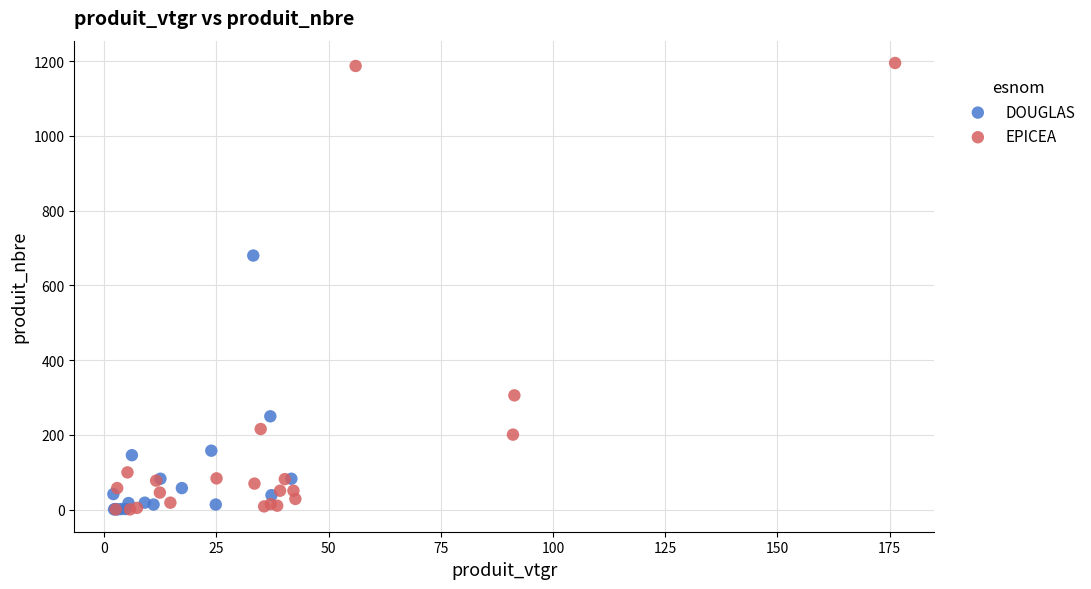

Which series reaches the maximum Y coordinate?

EPICEA